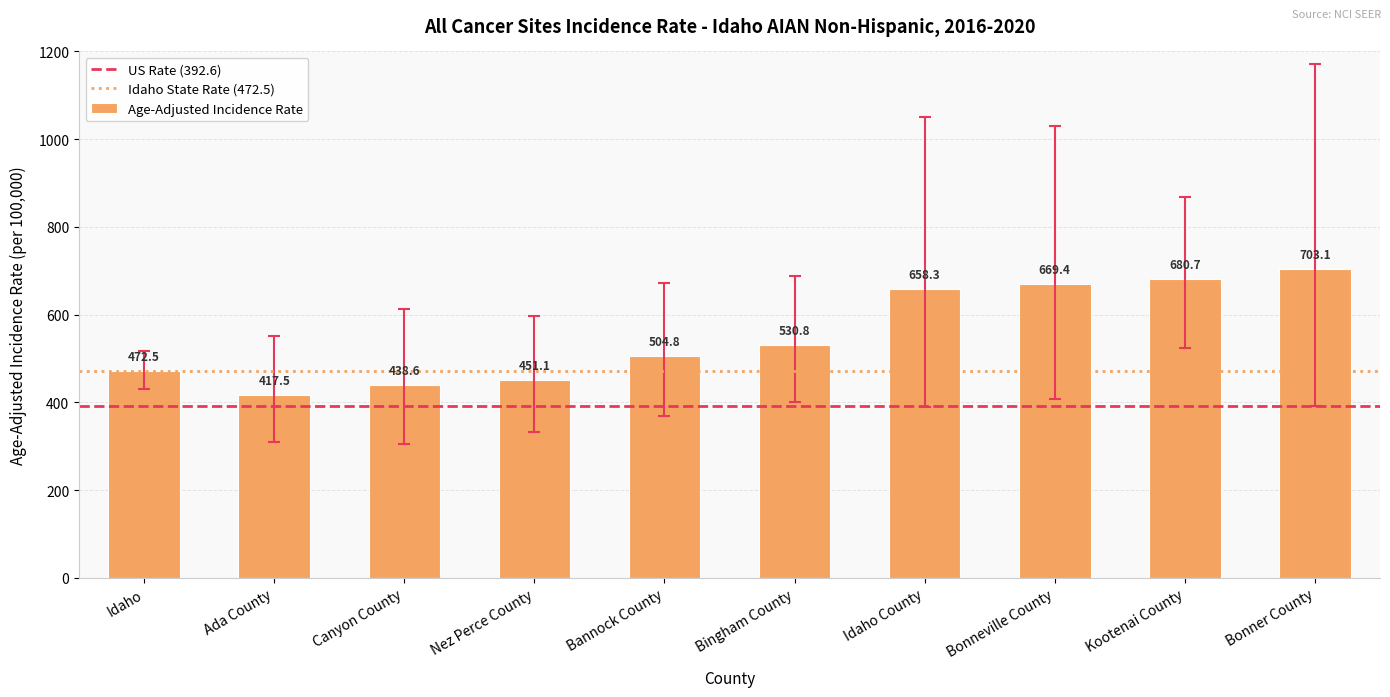

At which category does the chart reach its peak across all series?

Bonner County